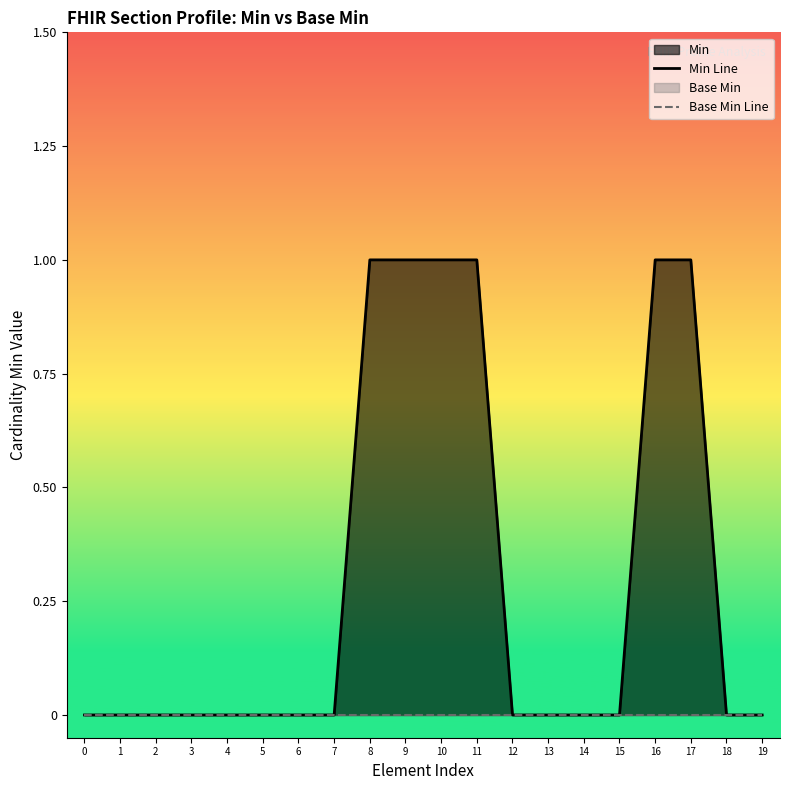

The Min Line series shows 1 at 11. True or false?

True